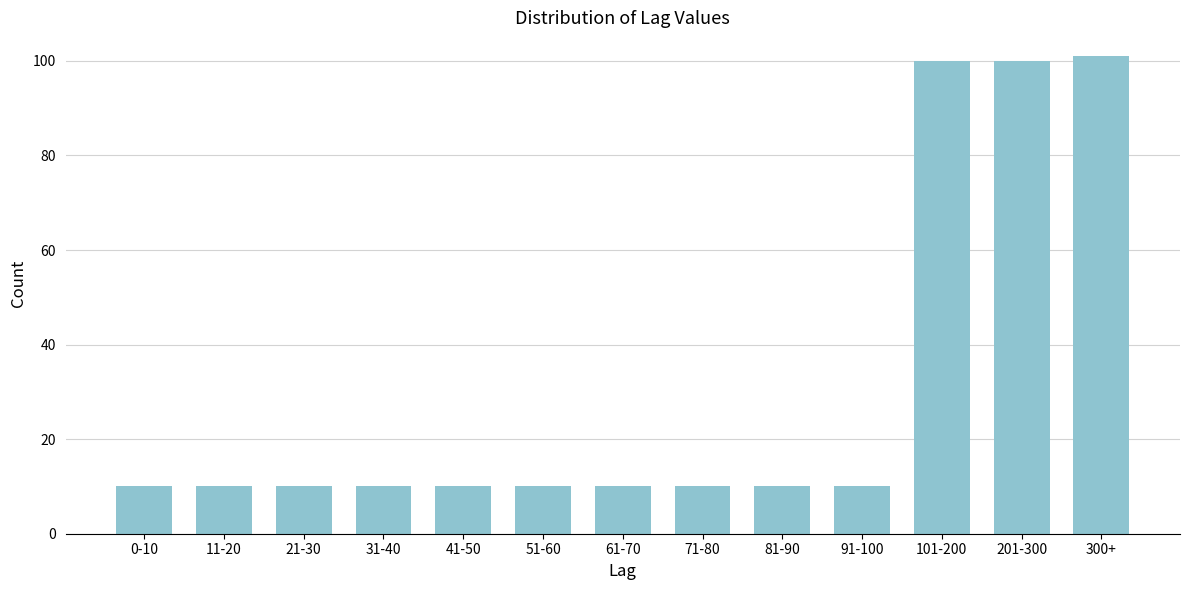

Reading left to right, transcribe all the data shown in this chart.

10	10	10	10	10	10	10	10	10	10	100	100	101